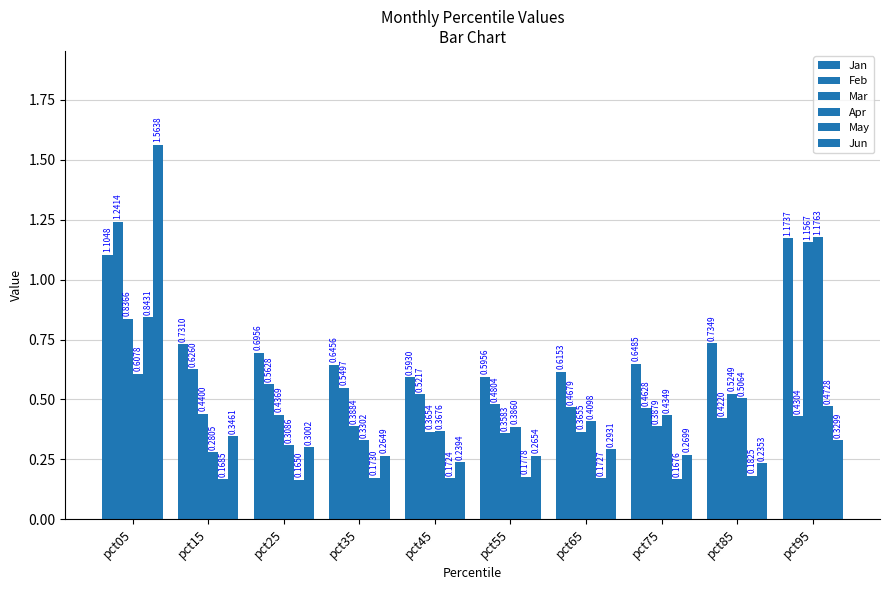

Reading right to left, list all the values displayed in this chart.

Jan: 1.2	0.7	0.6	0.6	0.6	0.6	0.6	0.7	0.7	1.1
Feb: 0.4	0.4	0.5	0.5	0.5	0.5	0.5	0.6	0.6	1.2
Mar: 1.2	0.5	0.4	0.4	0.4	0.4	0.4	0.4	0.4	0.8
Apr: 1.2	0.5	0.4	0.4	0.4	0.4	0.3	0.3	0.3	0.6
May: 0.5	0.2	0.2	0.2	0.2	0.2	0.2	0.2	0.2	0.8
Jun: 0.3	0.2	0.3	0.3	0.3	0.2	0.3	0.3	0.3	1.6